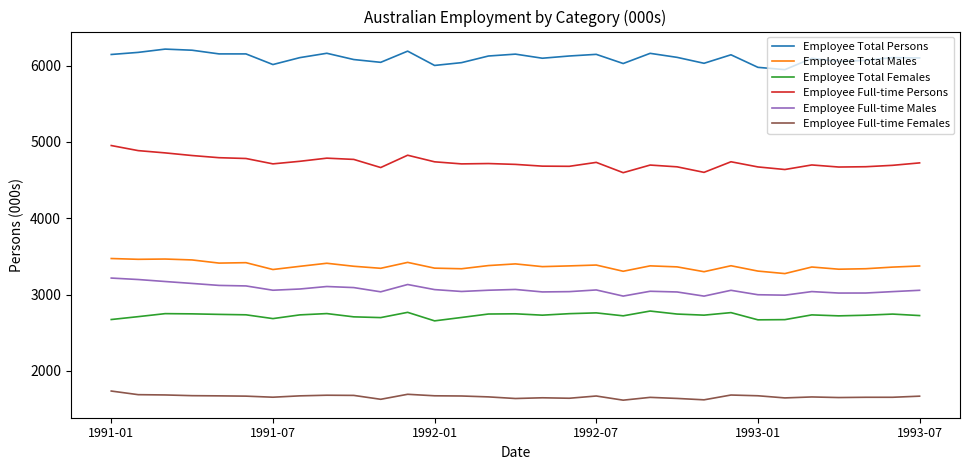

What is the highest value of the Employee Full-time Females series?

1736.4